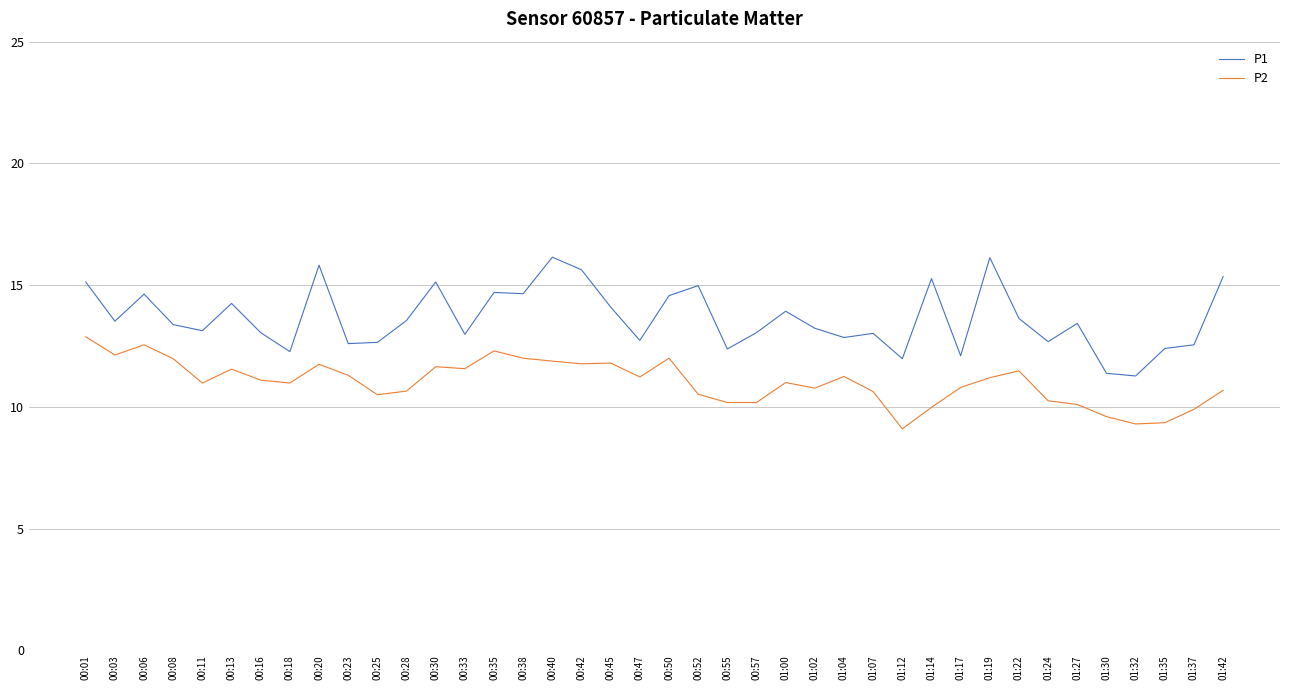

Is the value of P2 at 00:38 greater than the value of P1 at 00:50?

No